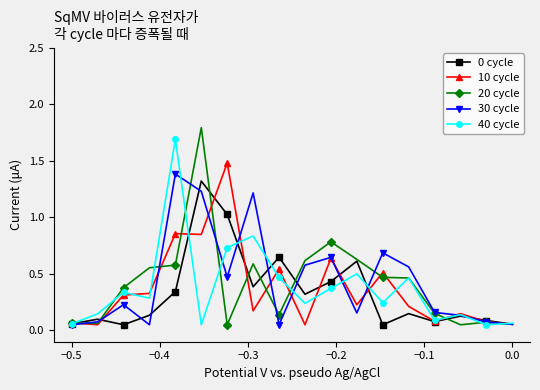

What is the value of the 40 cycle point at the 5th from the left?

1.7